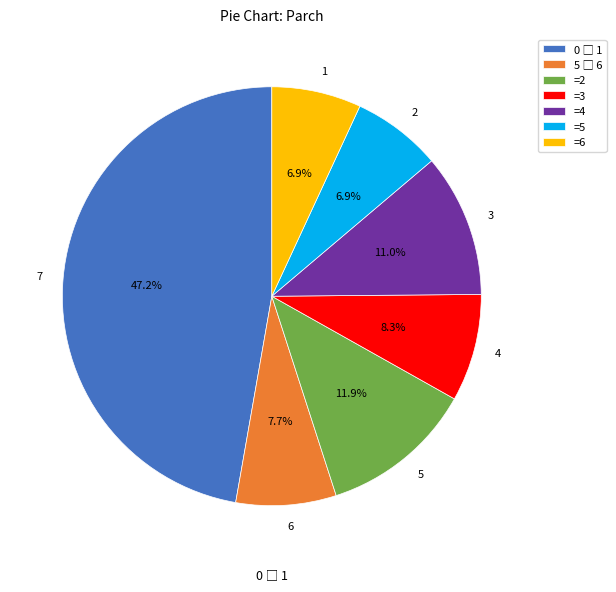

What is the ratio of the value at 5 to the value at 4?

1.4